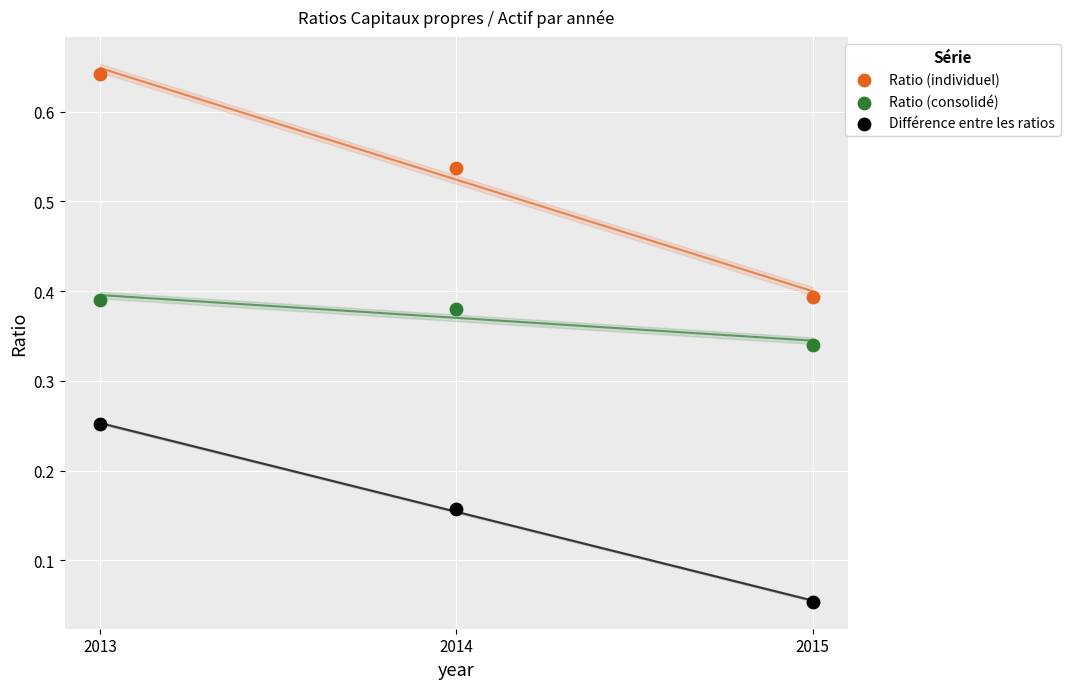

What is the X range (max minus min) for the scatter plot?

2.0